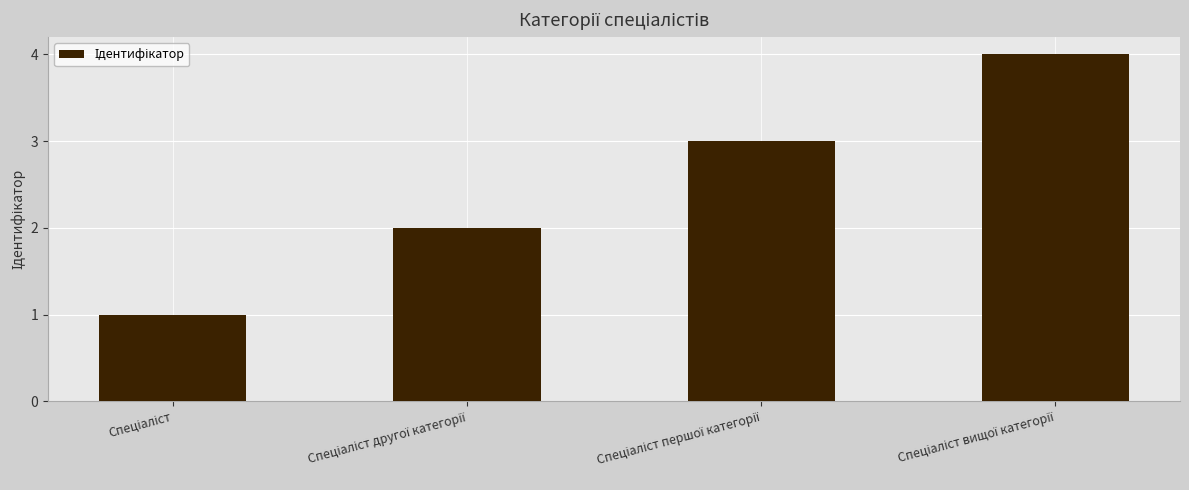

What is the greatest value displayed?

4